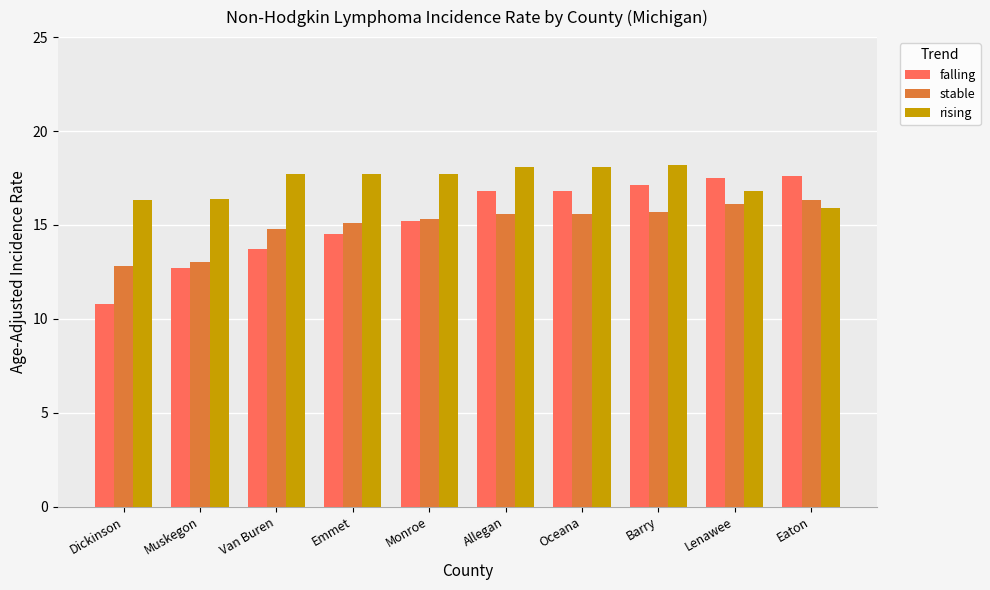

Rank the series by their maximum value, from lowest to highest.

stable, falling, rising